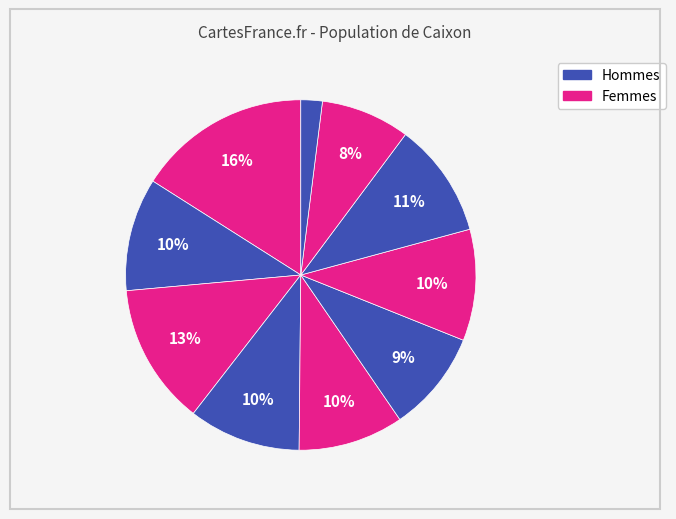

How many segments does this pie chart have?

10